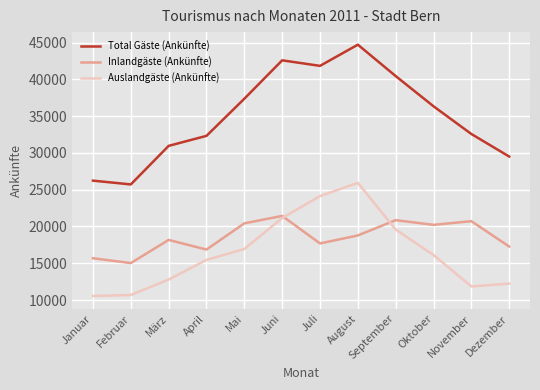

At how many categories does at least one series exceed 20375?

12